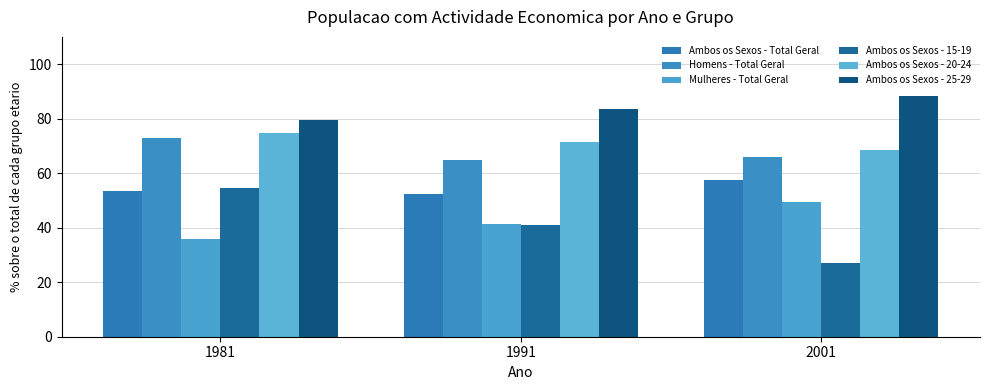

Rank the series at 1991 from lowest to highest value.

Ambos os Sexos - 15-19, Mulheres - Total Geral, Ambos os Sexos - Total Geral, Homens - Total Geral, Ambos os Sexos - 20-24, Ambos os Sexos - 25-29